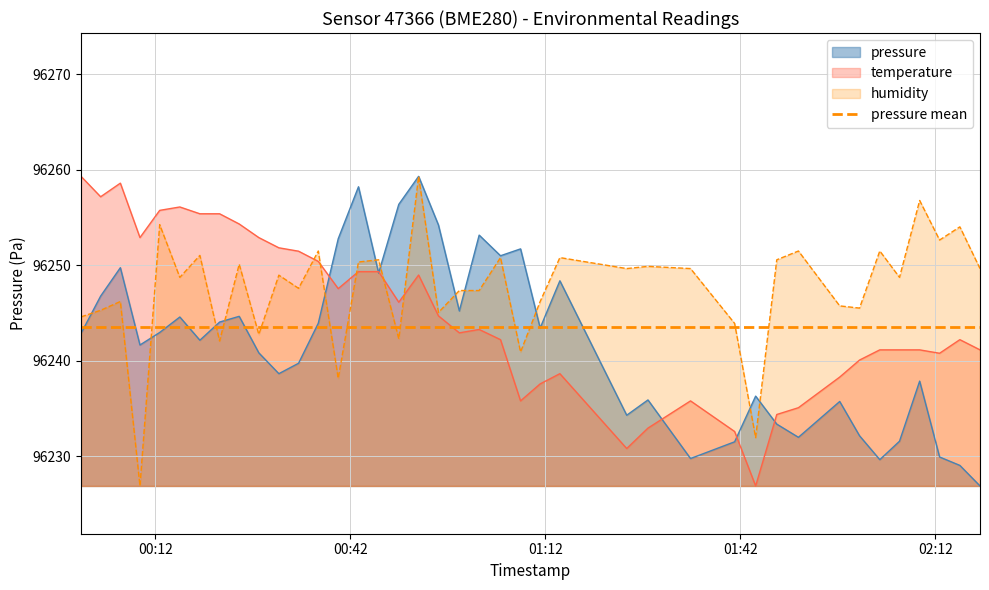

What is the minimum value for pressure?

96226.9